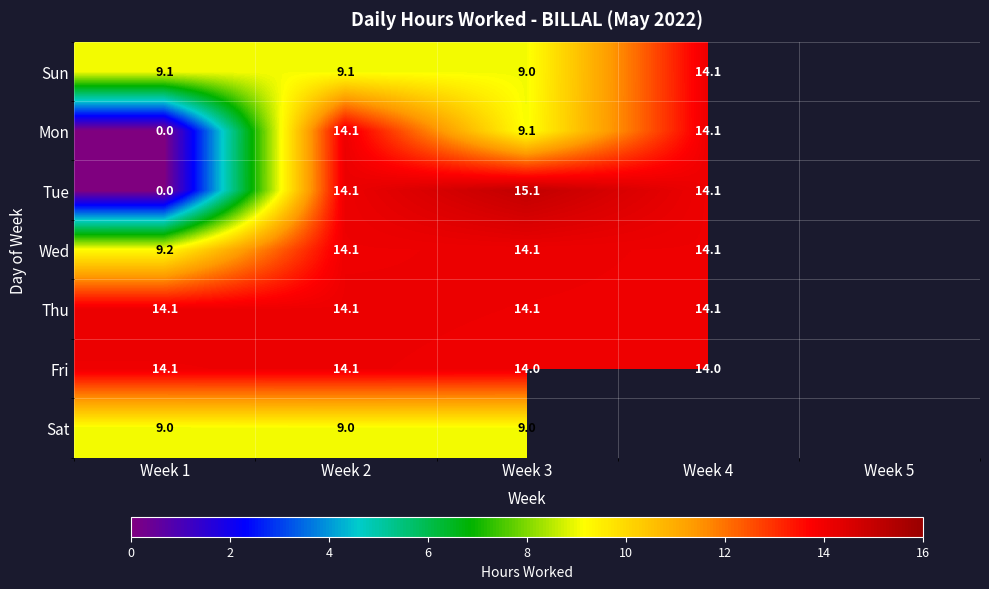

Between Week 1 and Week 3, which series saw the biggest shift?

Tue